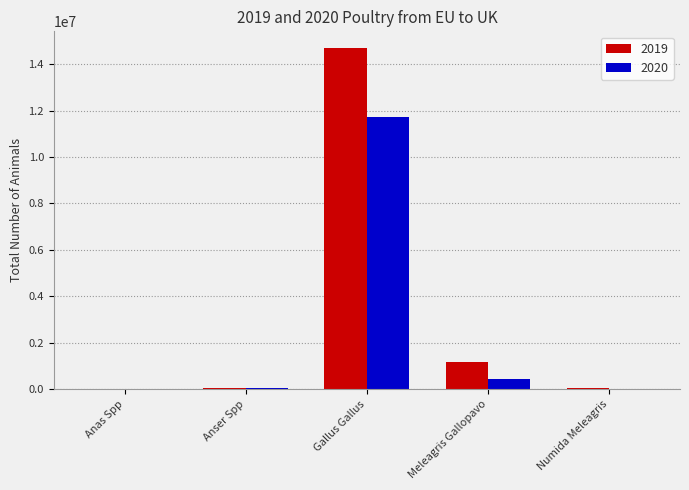

What is the greatest value displayed?

14679300